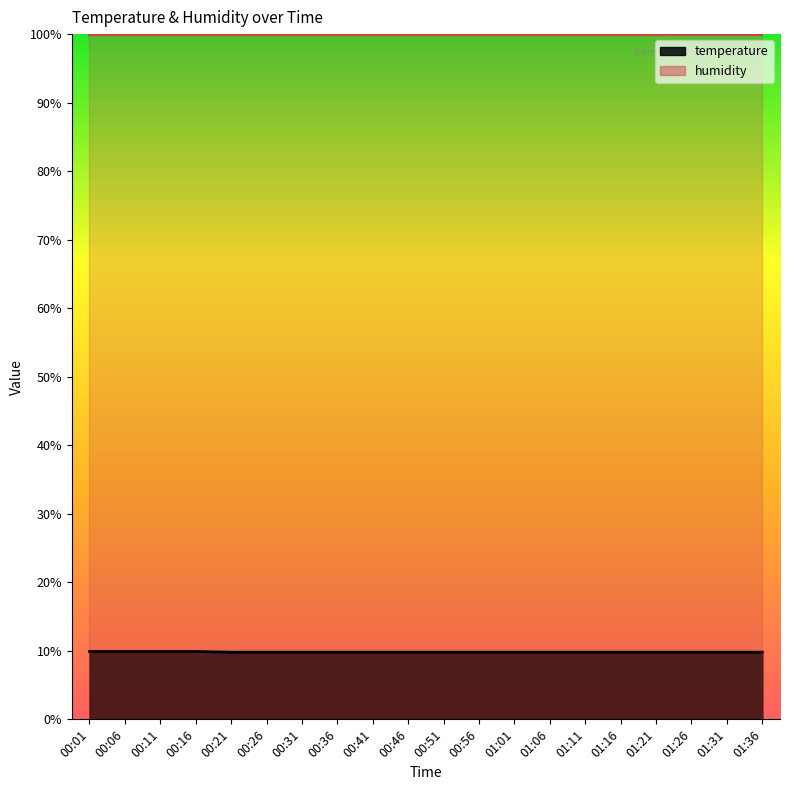

What is the difference between the maximum and minimum values?

0.1